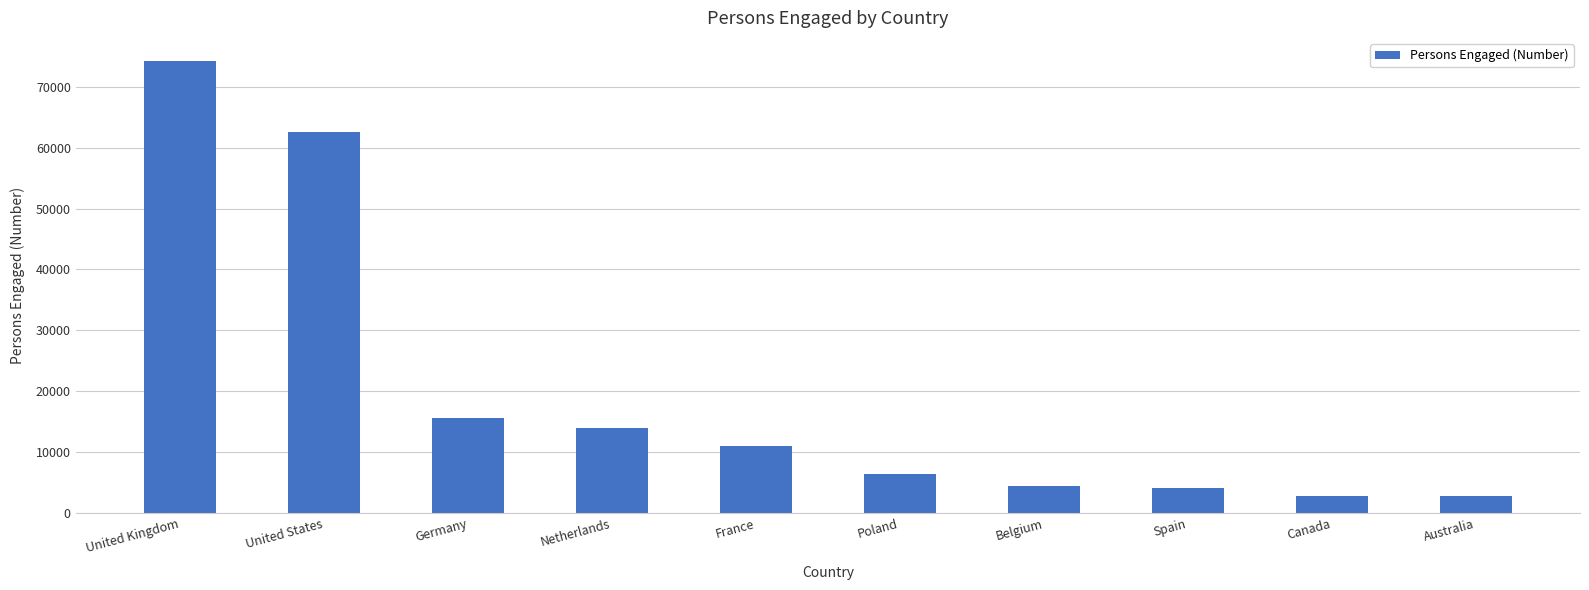

Where is the data nearest to the value 38535?

Germany